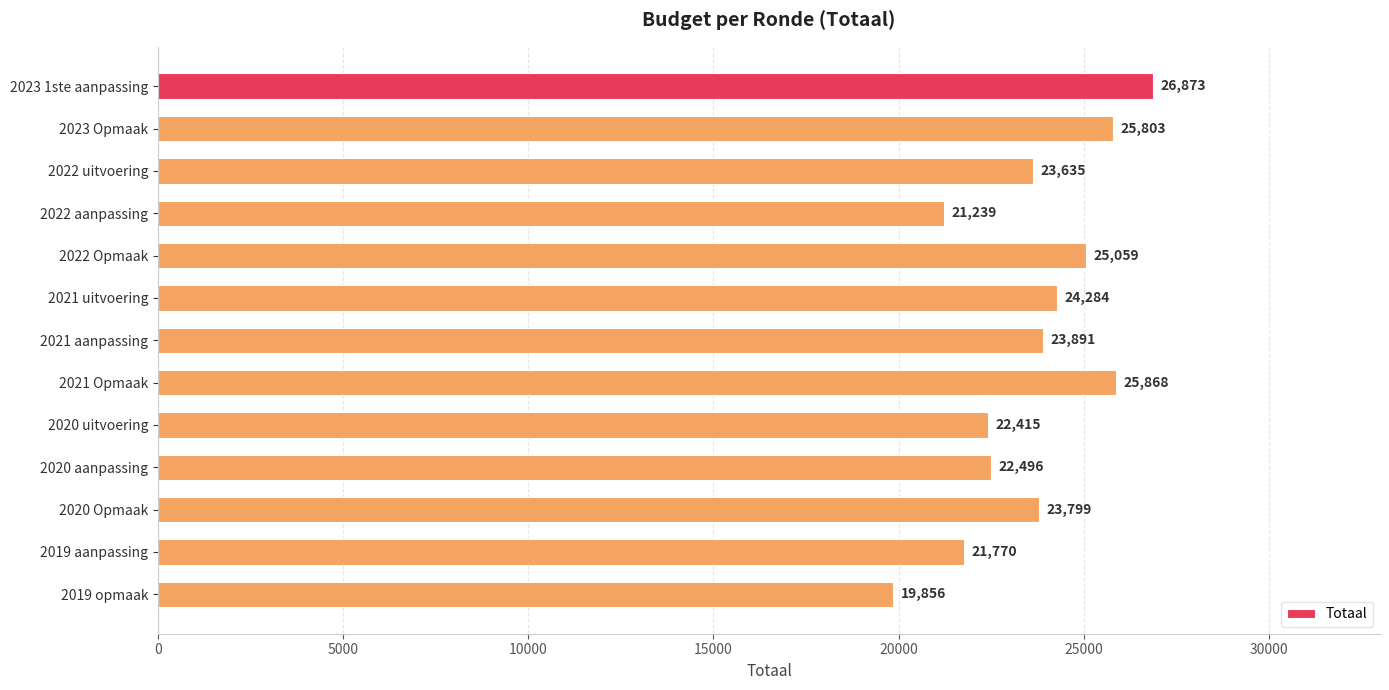

Reading top to bottom, transcribe all the data shown in this chart.

26873	25803	23635	21239	25059	24284	23891	25868	22415	22496	23799	21770	19856